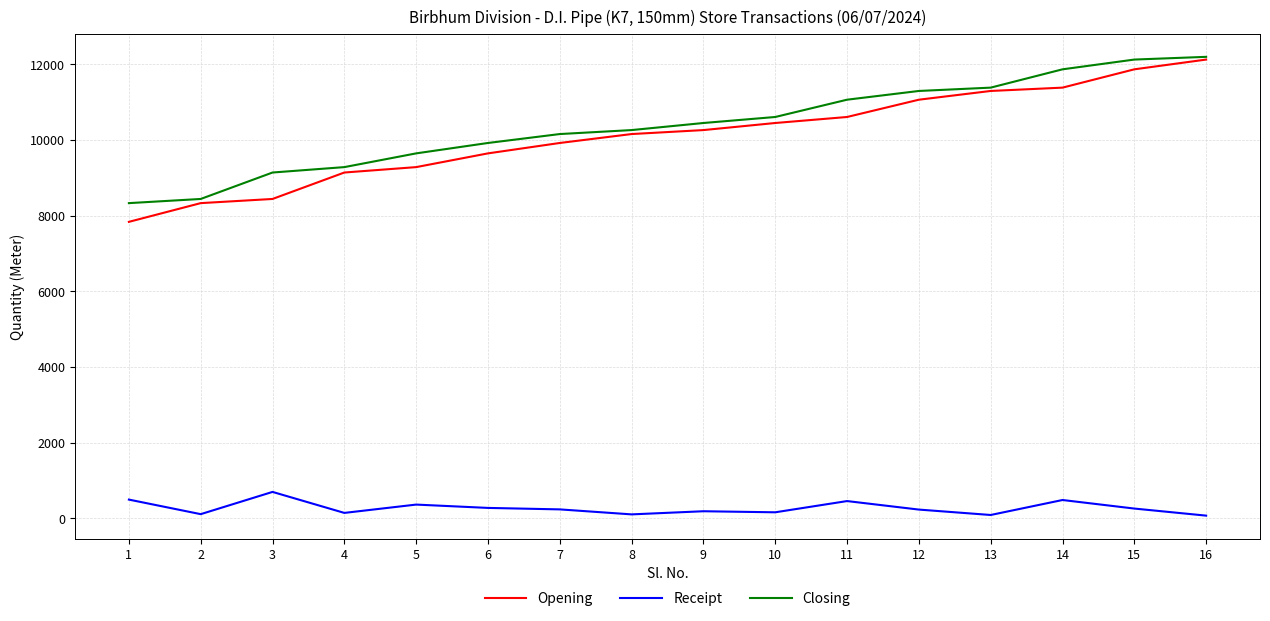

Is the value of Closing at 12 greater than the value of Receipt at 3?

Yes